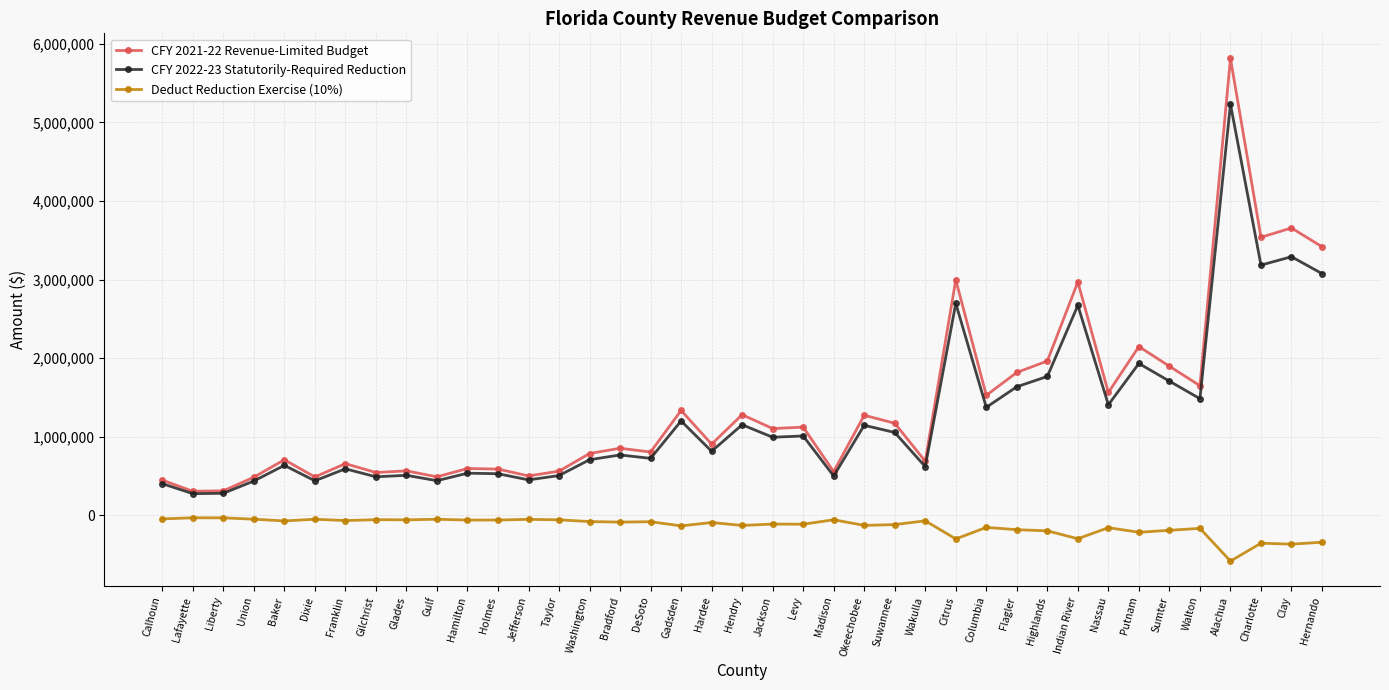

How many values in the CFY 2021-22 Revenue-Limited Budget series are below 906252?

19